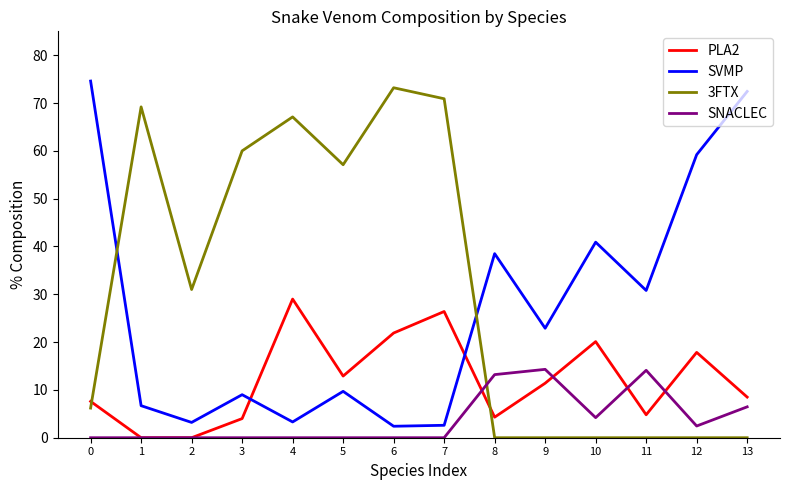

In SVMP, how many points are lower than both neighbors (excluding endpoints)?

5